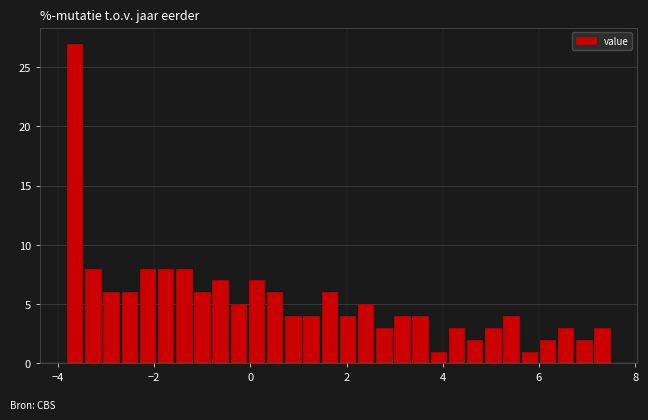

Read against the x-axis, roughly where is the centre of the tallest bar?

-3.6